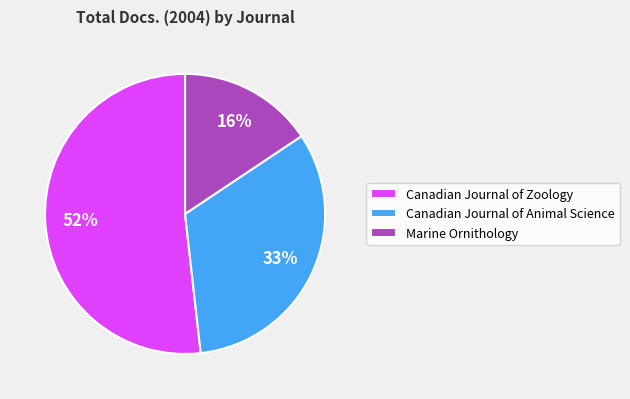

Which category has the biggest portion of the pie?

Canadian Journal of Zoology